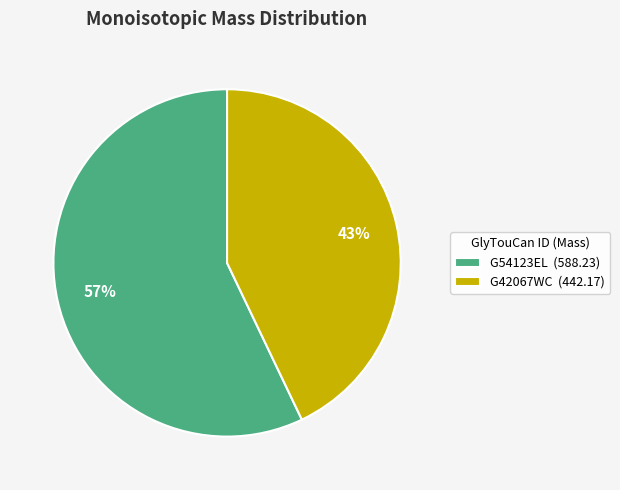

How many segments does this pie chart have?

2